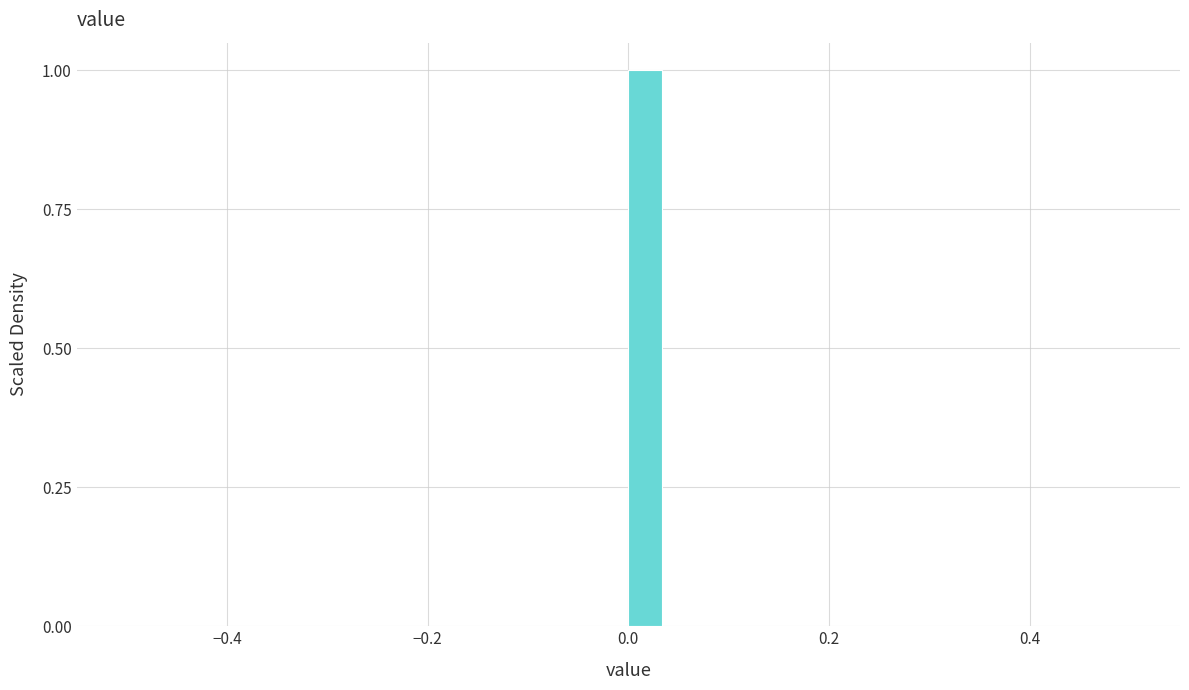

Around what value on the x-axis is the tallest bar? Give the approximate position of its centre, as read against the axis.

0.02